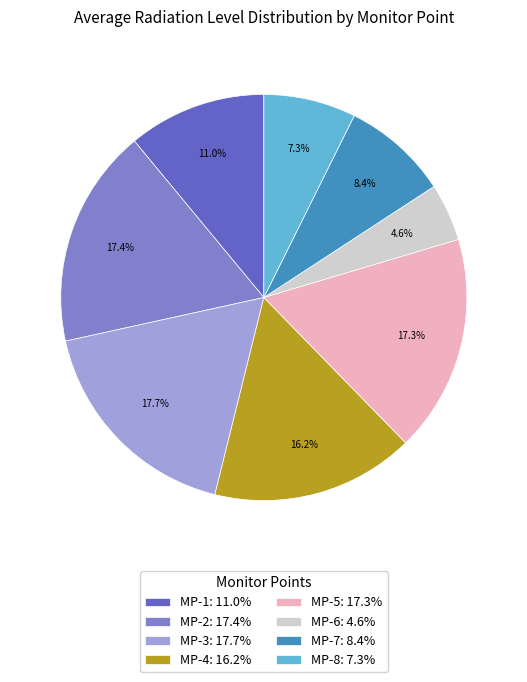

To the nearest percent, what percentage of the pie is MP-7?

8%